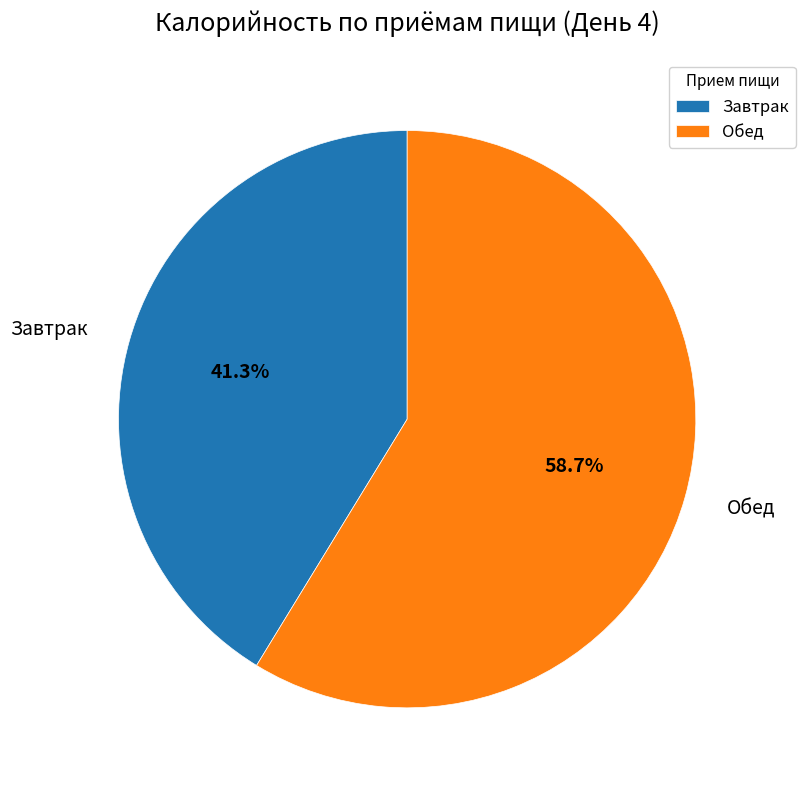

What is the largest slice in the pie chart?

Обед